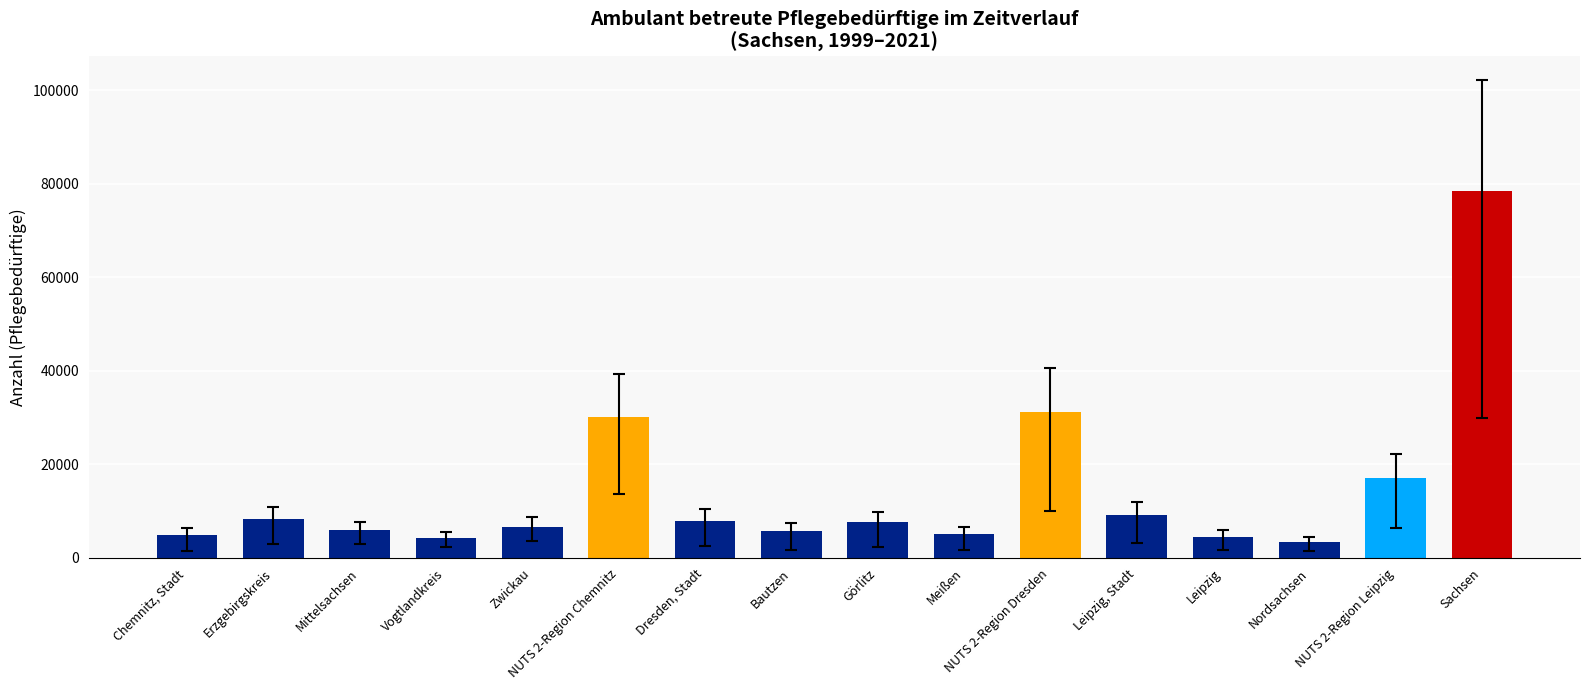

Does the chart contain any negative values?

No